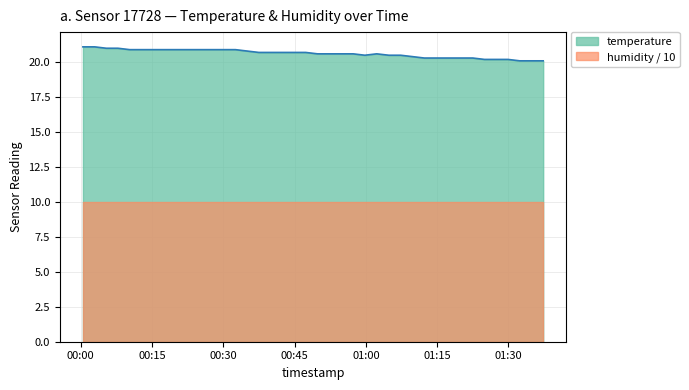

What position from the left is 2022-08-14T00:49:49?

21